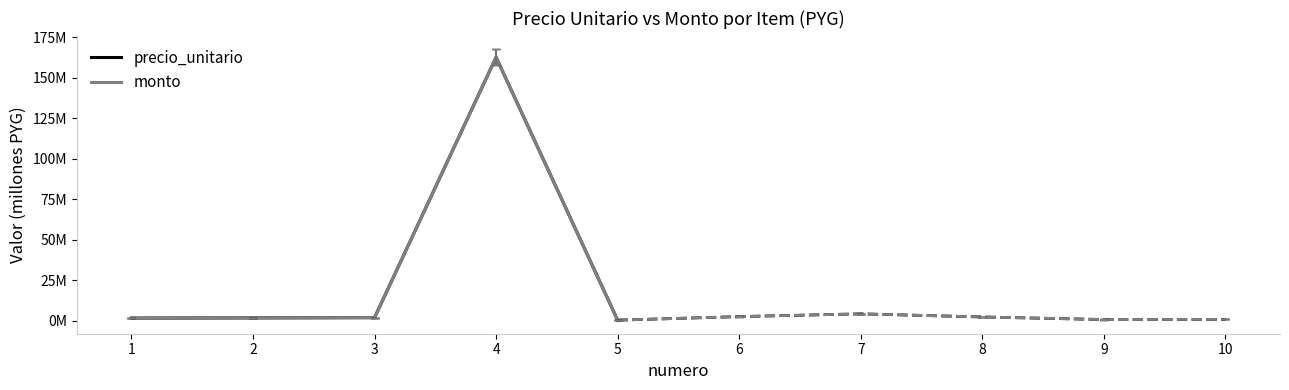

How many distinct data groups are displayed?

2